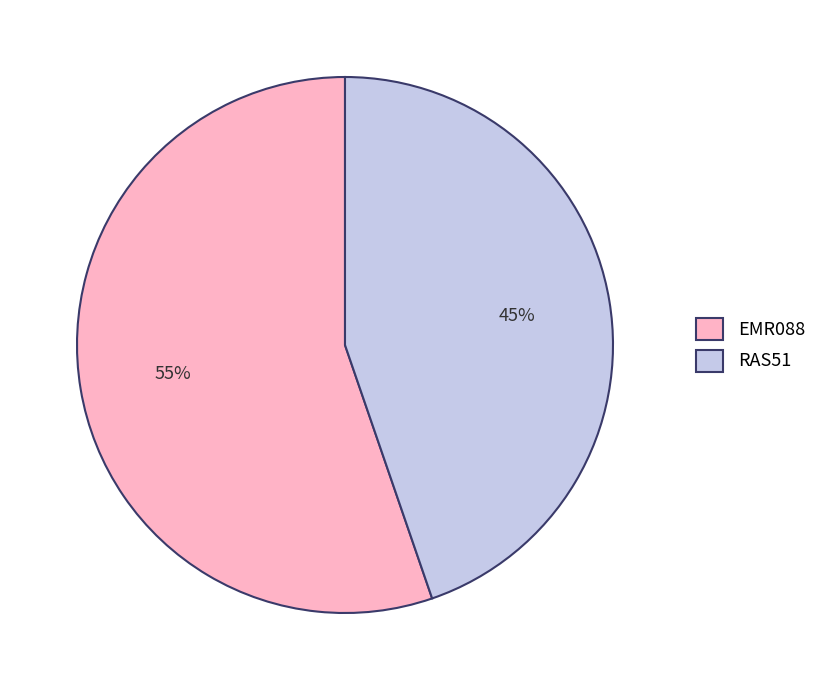

Which category accounts for the majority?

EMR088